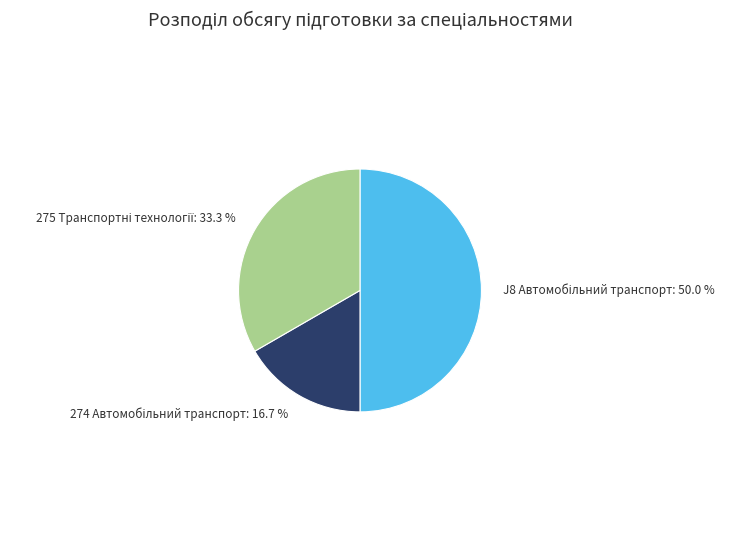

What is the ratio of the value at J8 Автомобільний транспорт to the value at 274 Автомобільний транспорт?

3.0